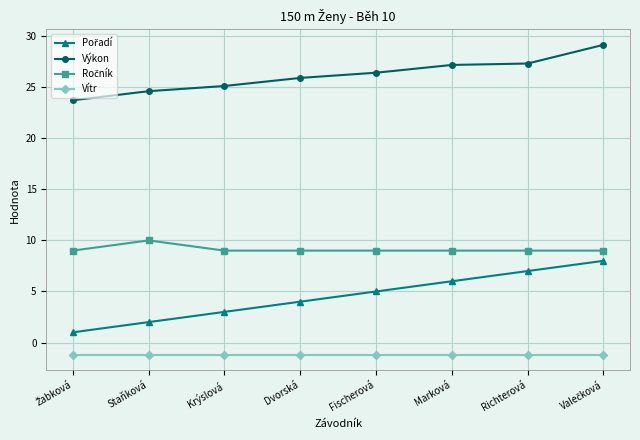

The value of Výkon at Marková is 27.2. True or false?

True